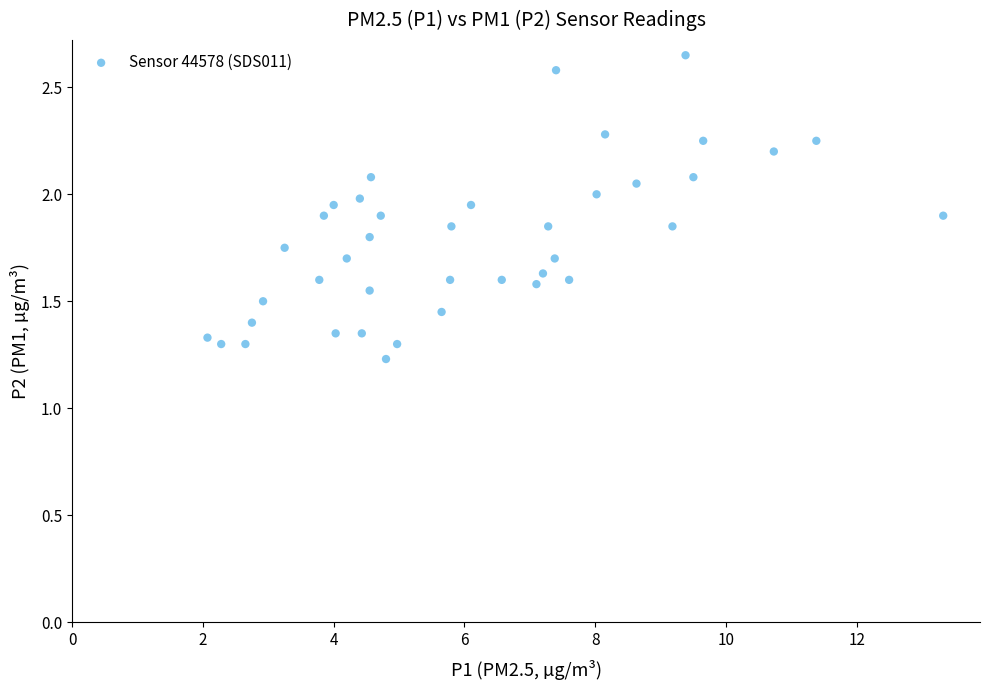

How many data points are displayed?

40